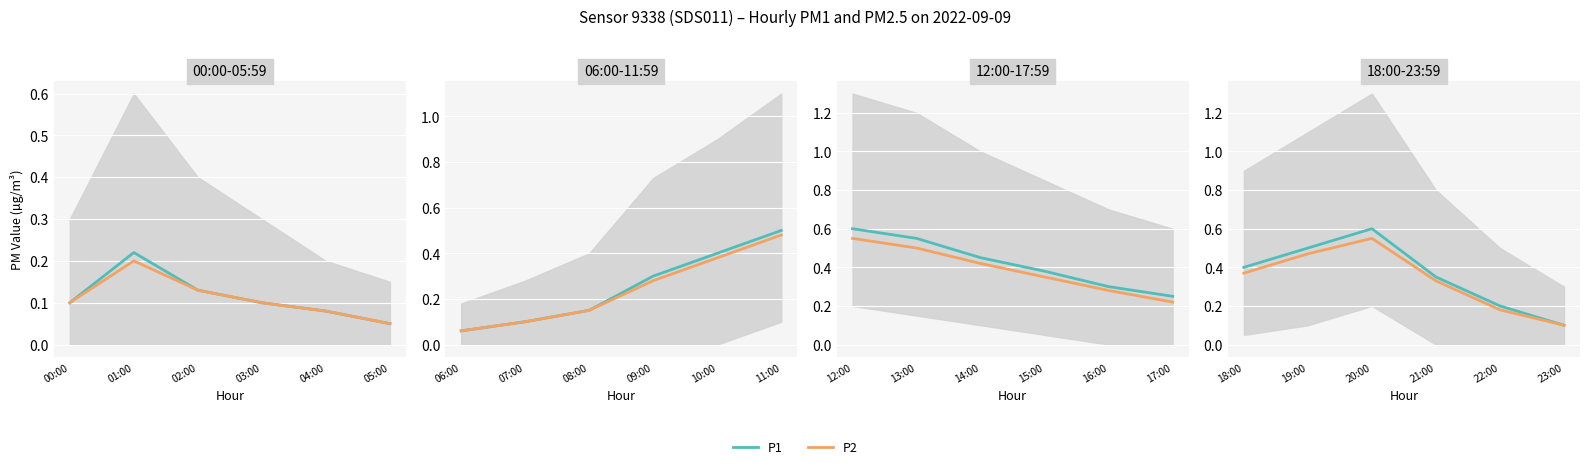

True or false: P1 has more than 0 points higher than both neighbors.

True